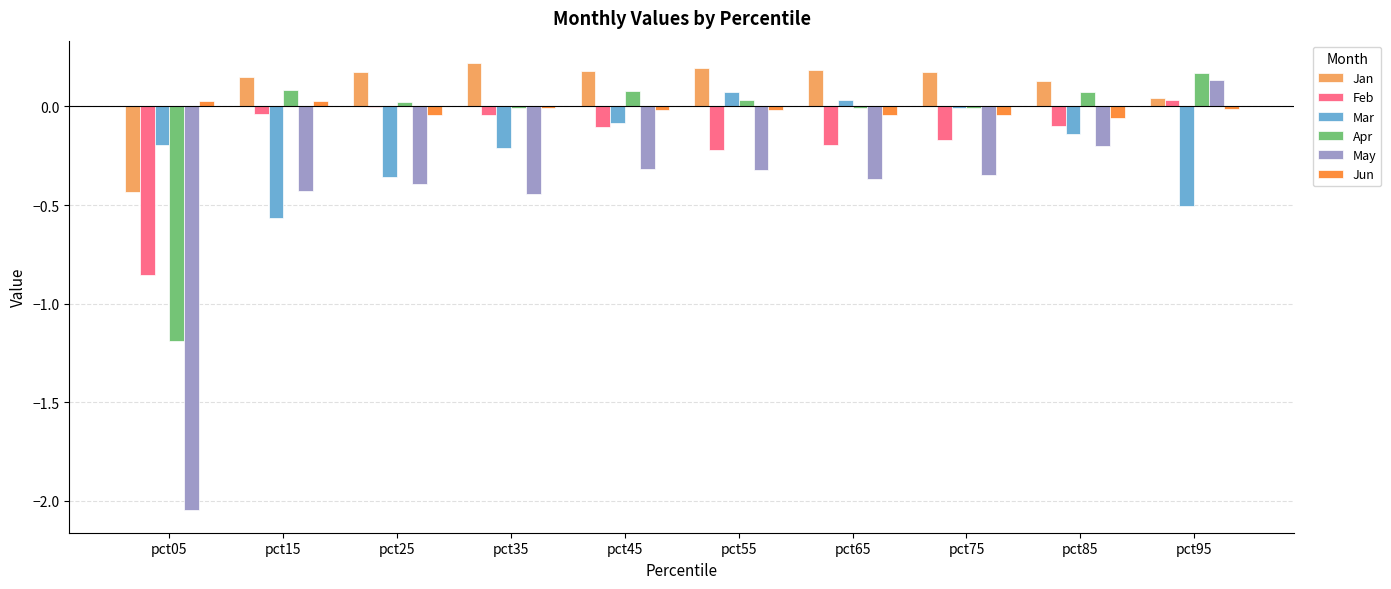

Which series has the largest total across all categories?

Jan